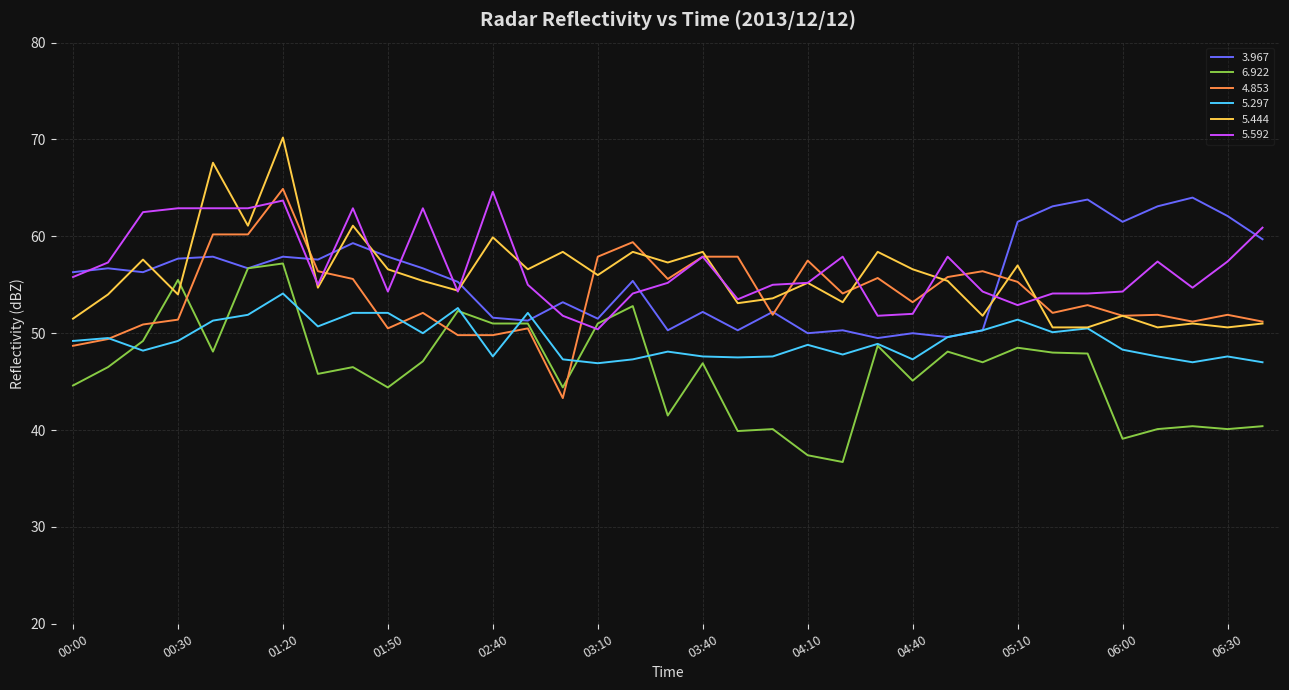

What is the greatest value displayed?

70.2